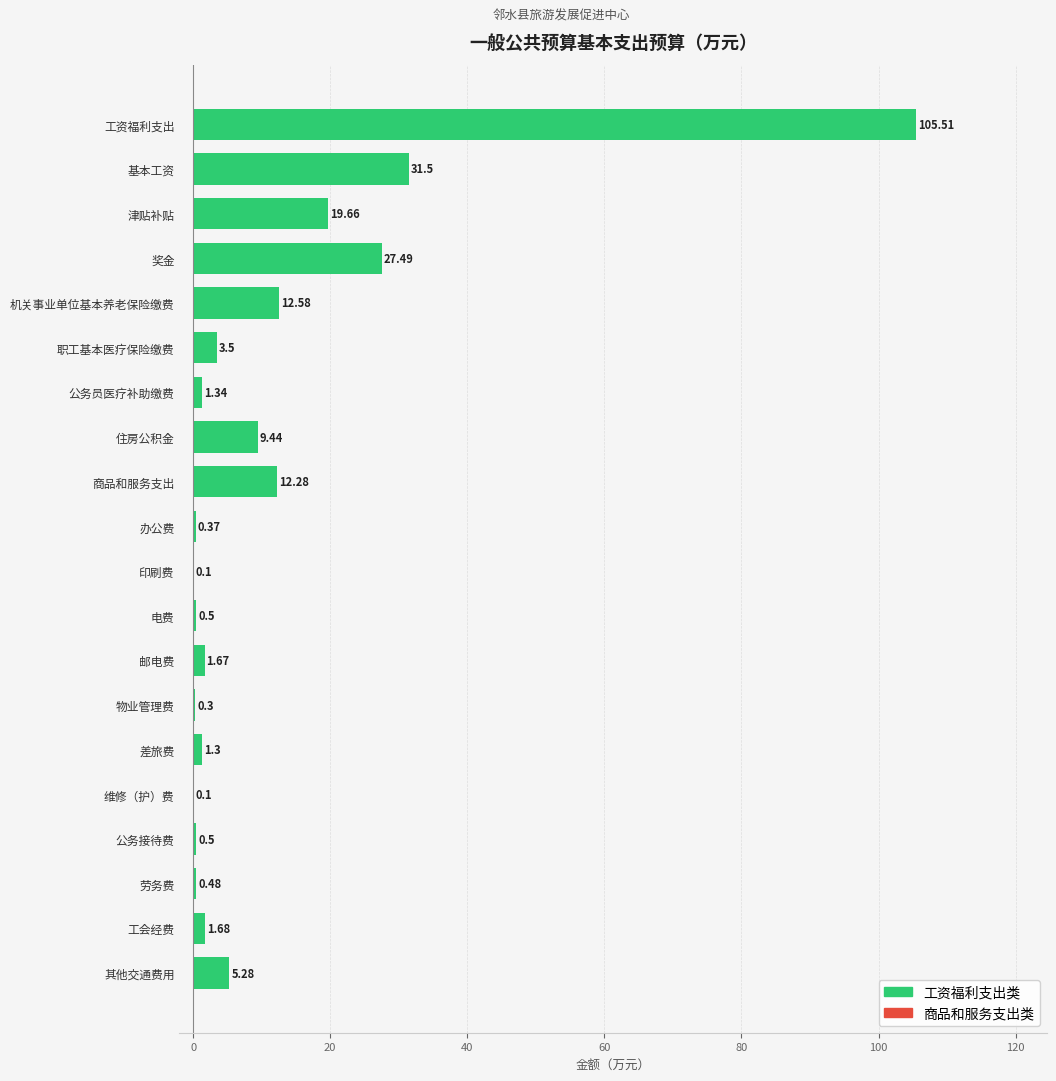

What is the sum of all values?

235.6